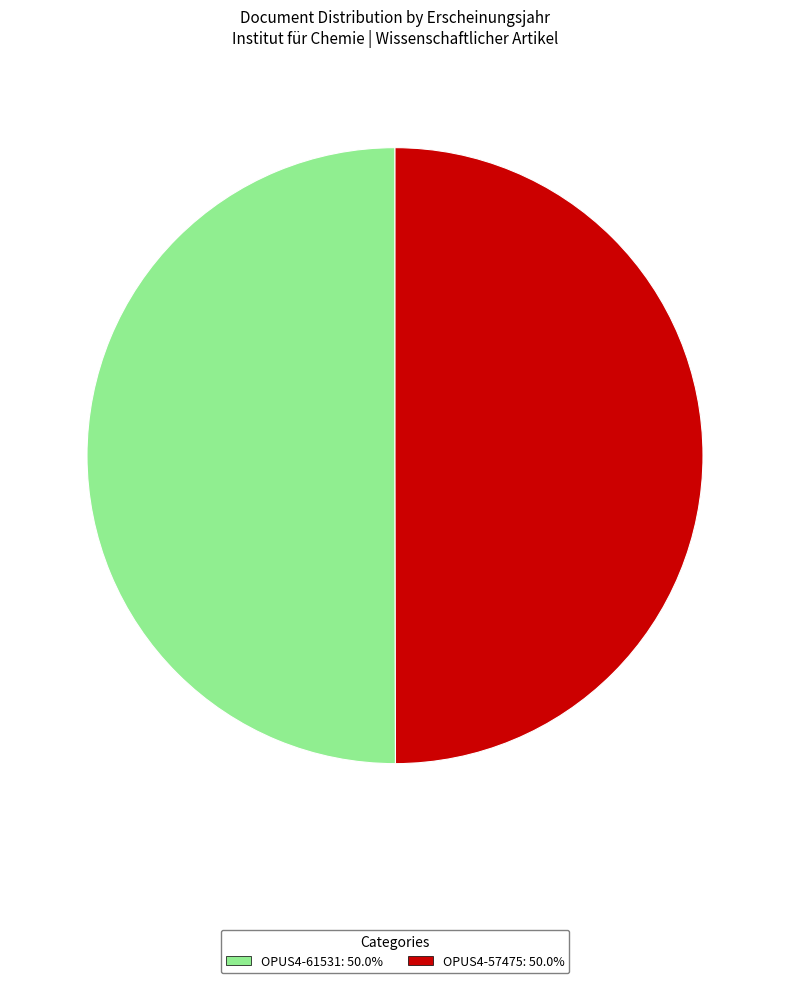

What is the ratio of the value at OPUS4-57475: 50.0% to the value at OPUS4-61531: 50.0%?

1.0